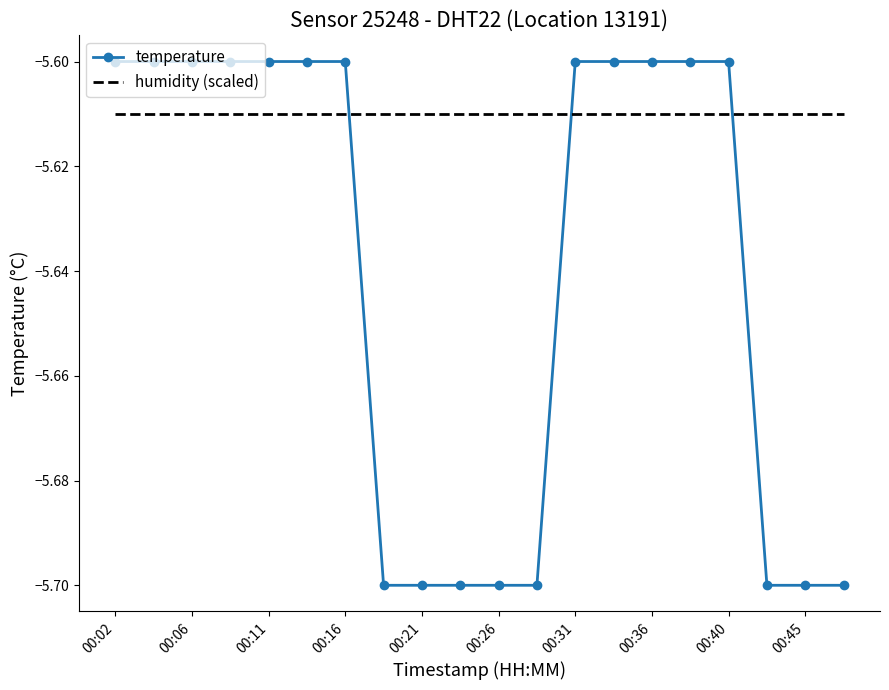

Which series has the largest total across all categories?

humidity (scaled)